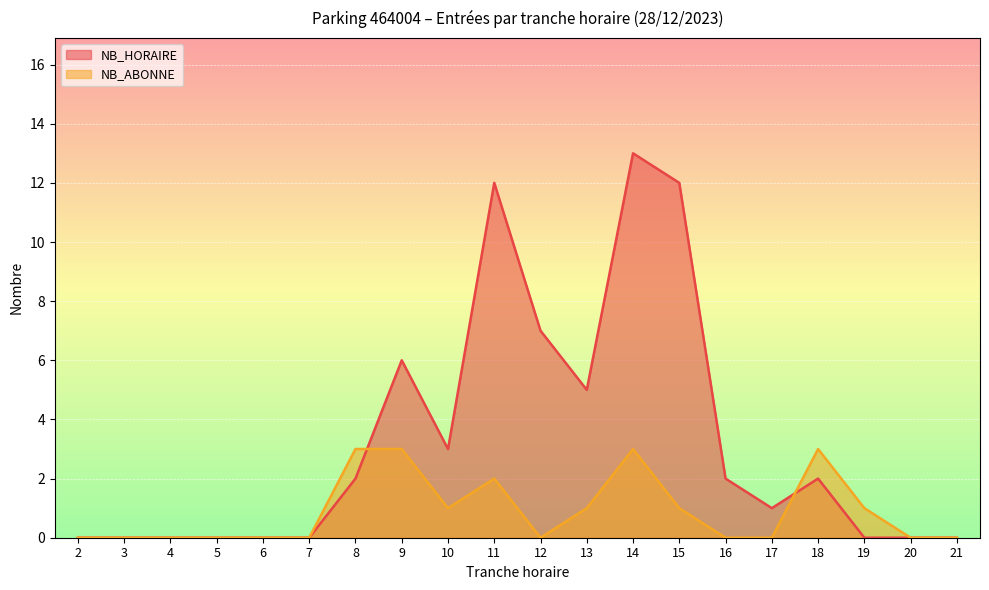

Is it true that NB_HORAIRE equals 10 at 12?

False